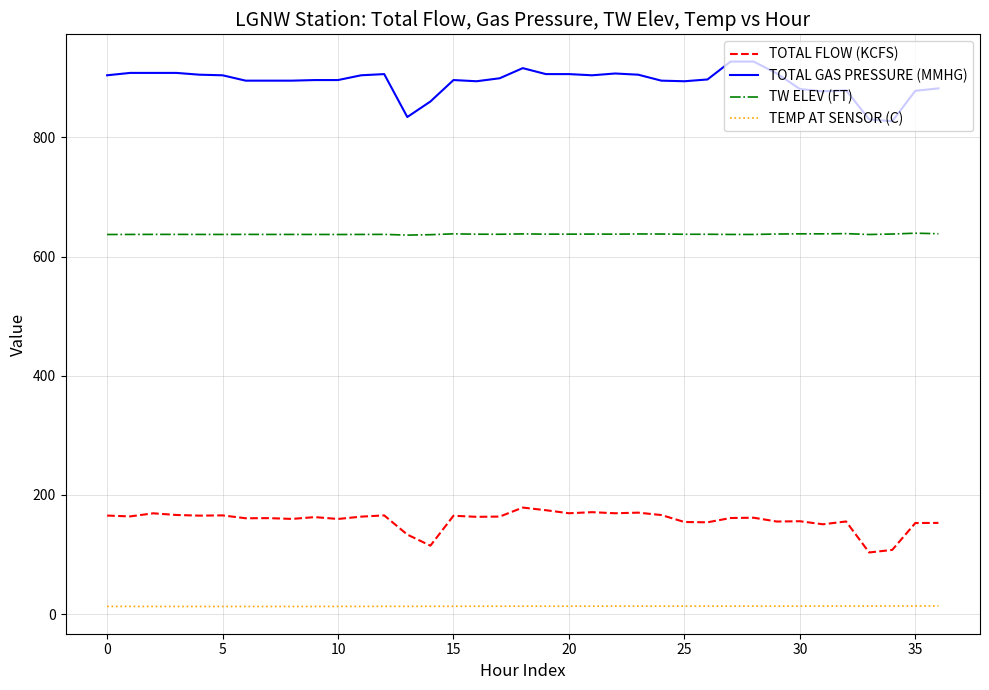

What is the highest value of the TOTAL GAS PRESSURE (MMHG) series?

927.0